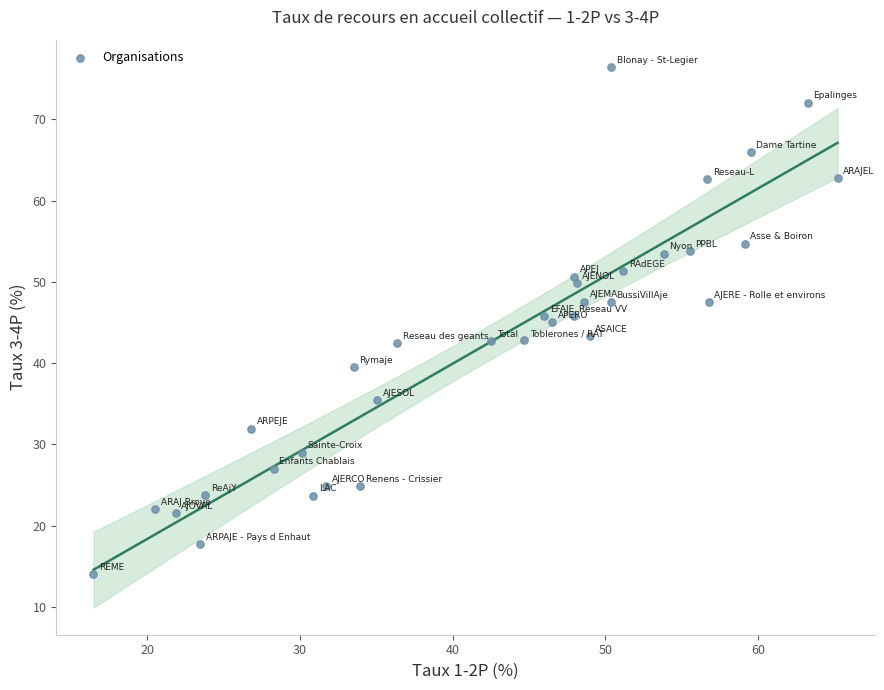

What is the range of Y values (max minus min)?

62.5